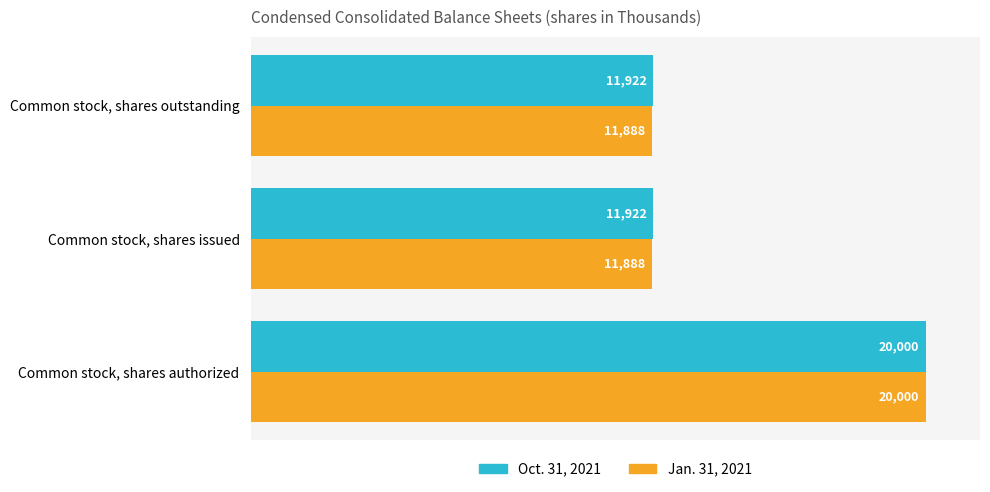

Read the Jan. 31, 2021 value at Common stock, shares authorized, to the nearest 50.

20000